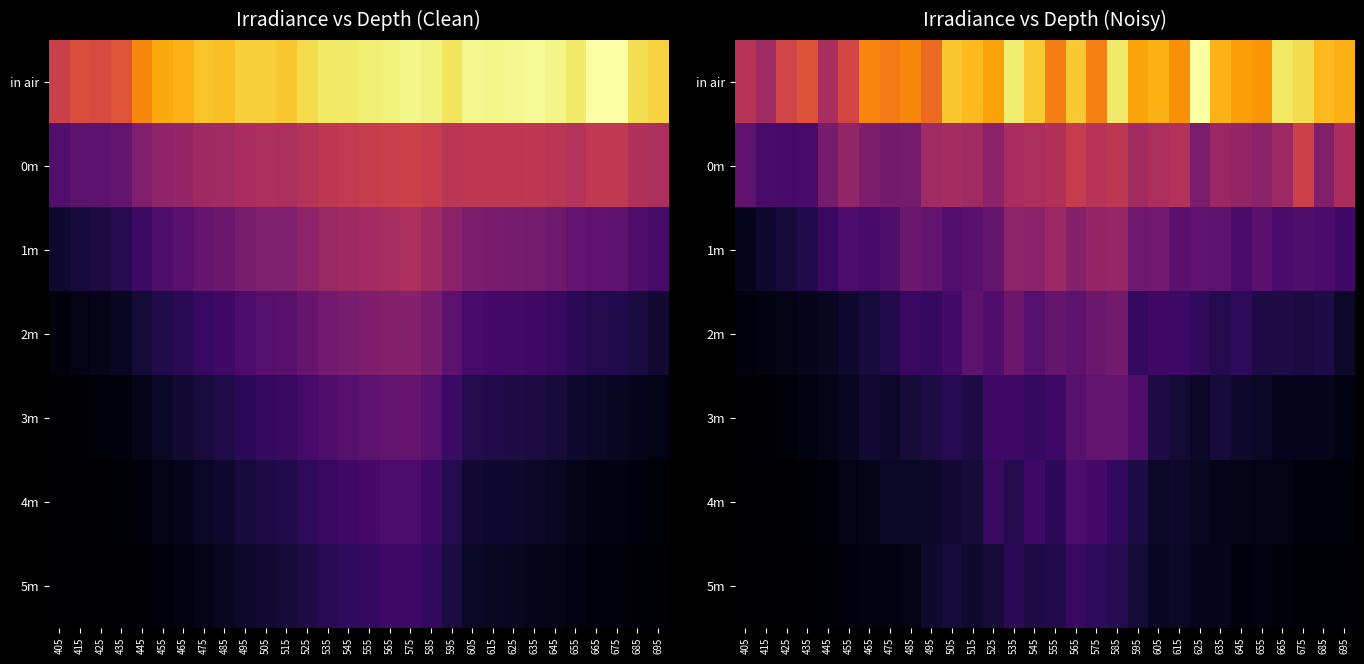

At which category is the sum across all series the highest?

585